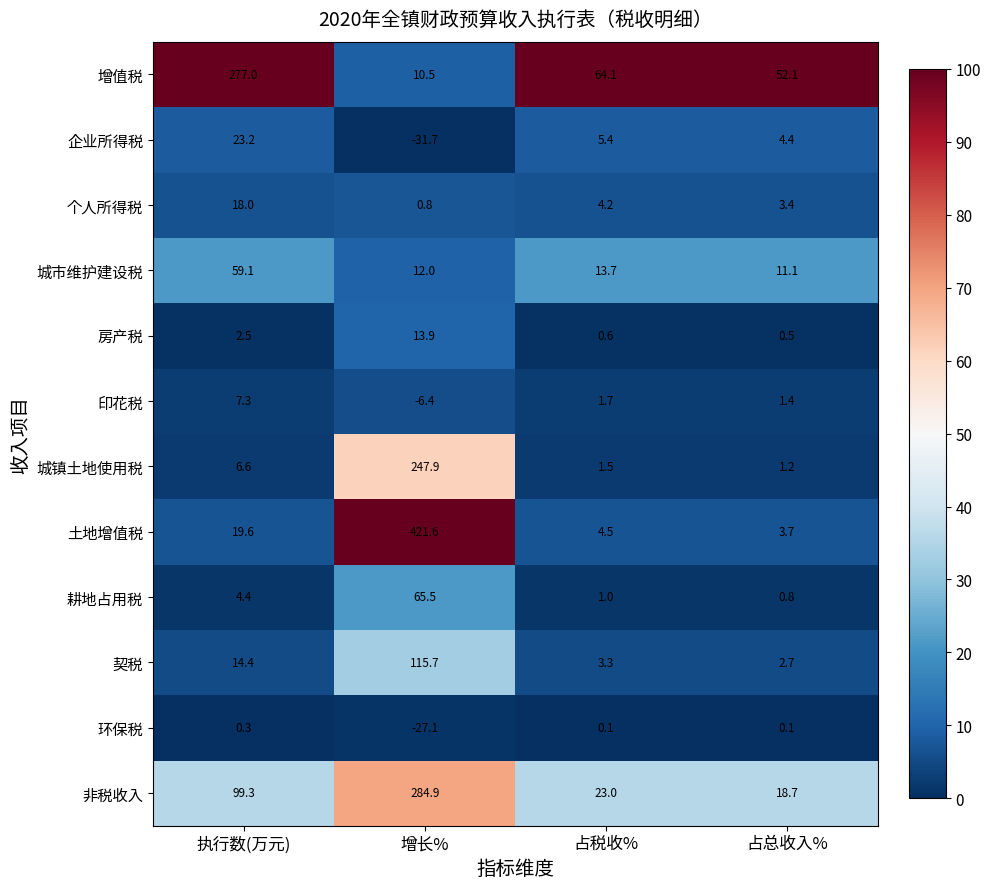

Where does the 土地增值税 series first go above 19?

执行数(万元)